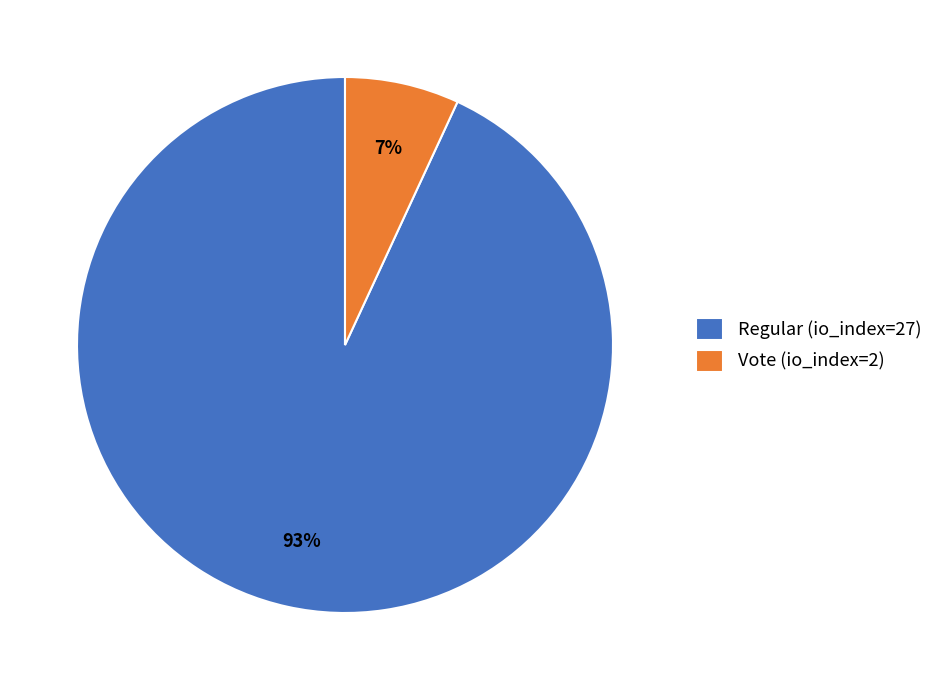

Which has a higher value, Regular (io_index=27) or Vote (io_index=2)?

Regular (io_index=27)